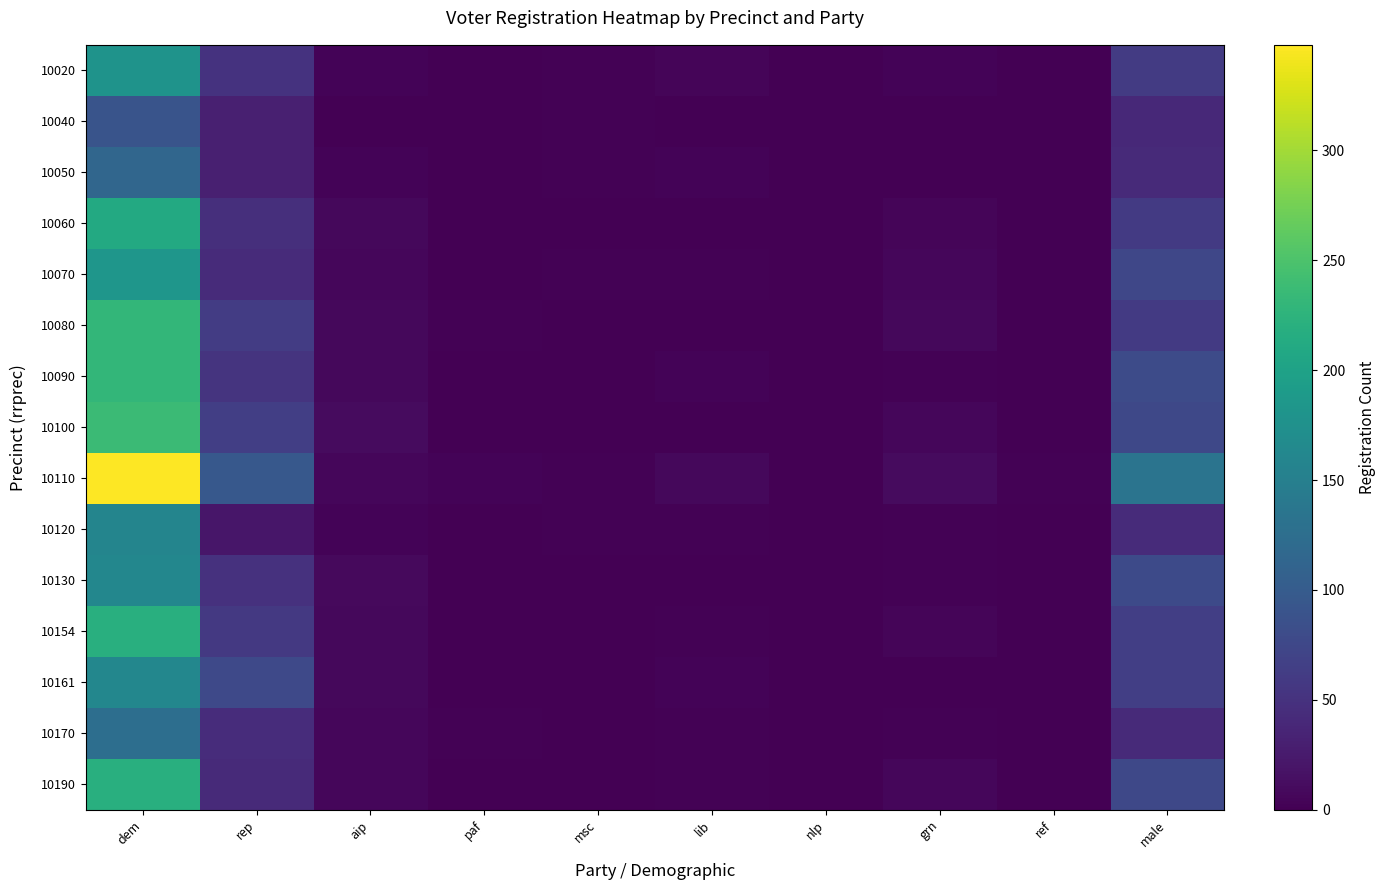

Which series has the widest spread of values?

10110